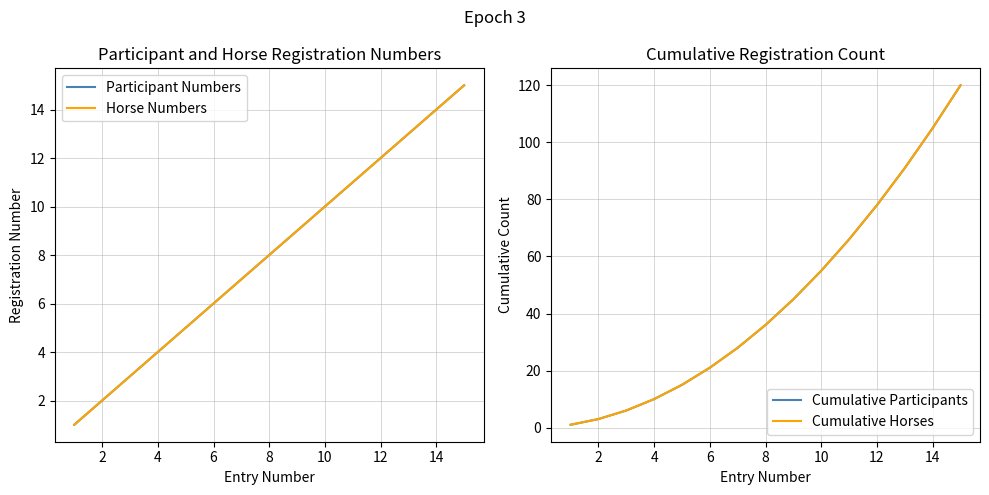

What is the average value of the Cumulative Participants series?

45